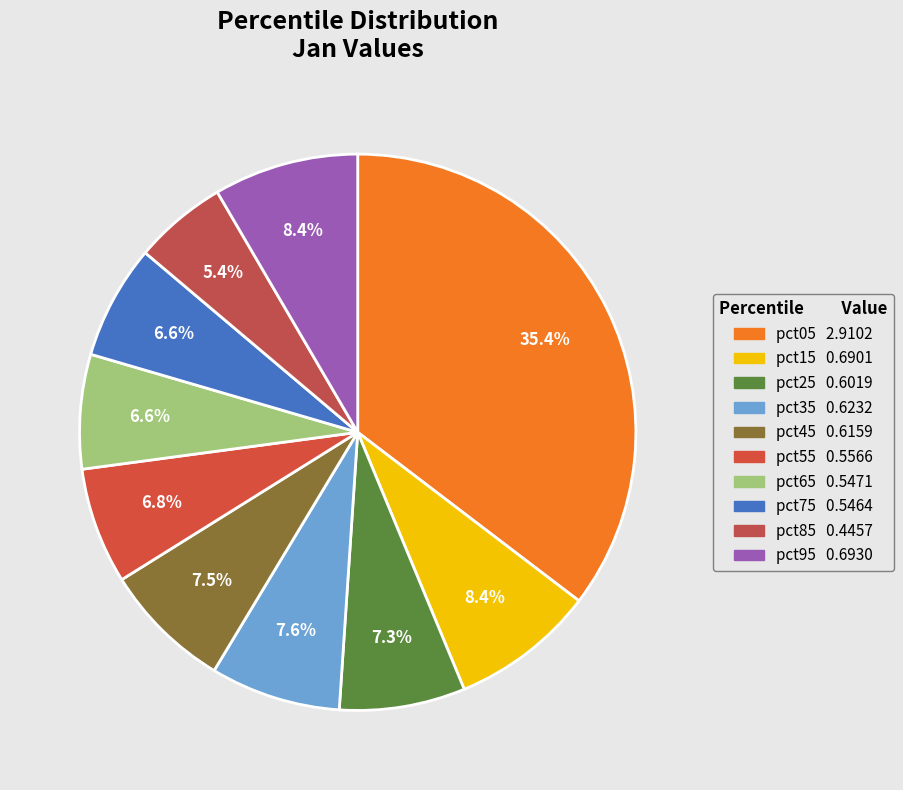

How much of the chart is everything except pct15?

91.6%